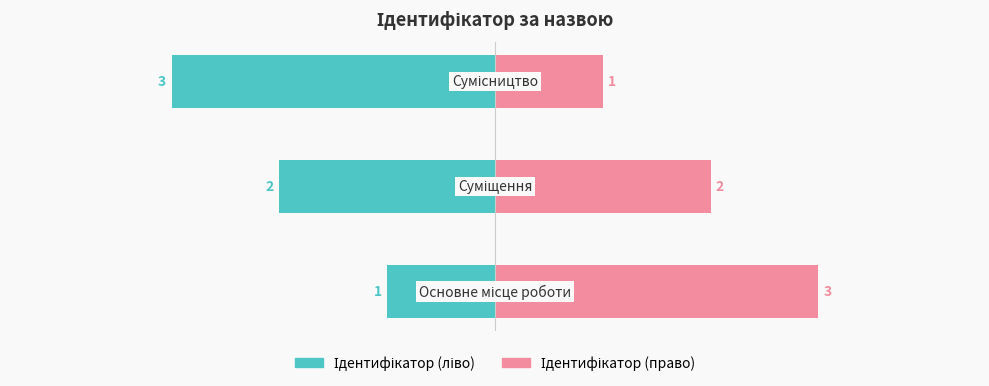

Does the chart contain stacked bars?

No